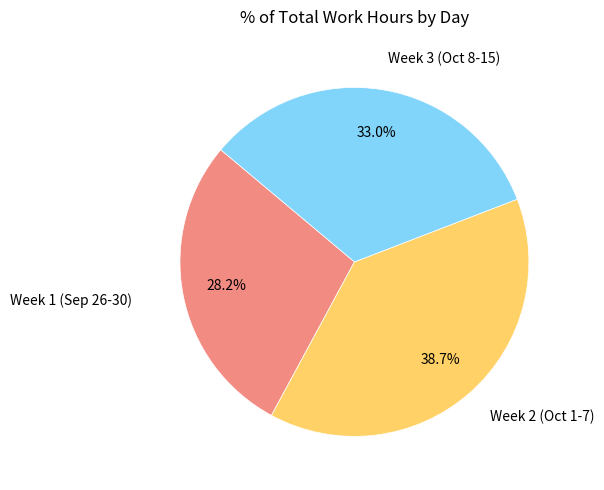

Which category has the biggest portion of the pie?

Week 2 (Oct 1-7)